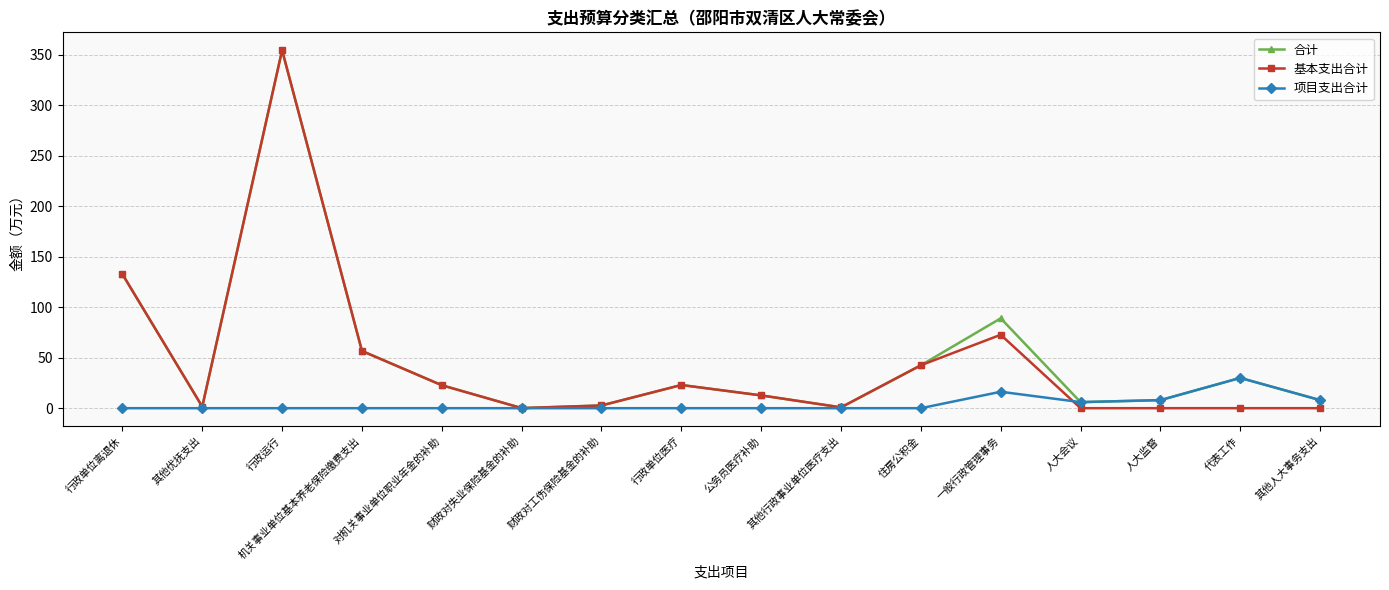

At which label is 基本支出合计 closest to 177?

行政单位离退休